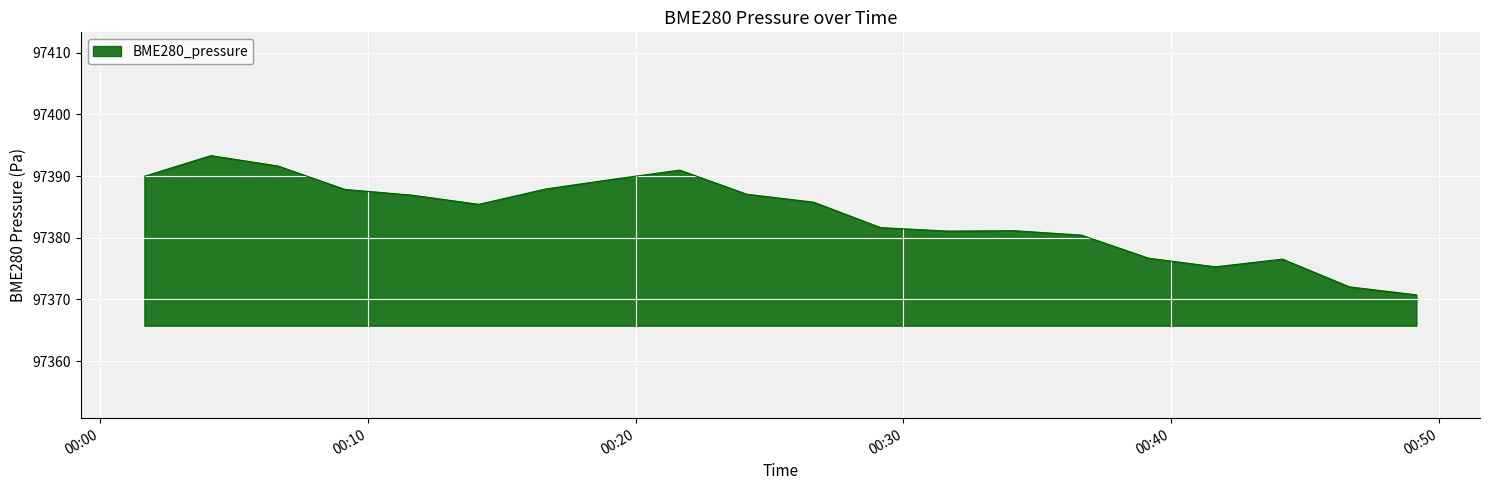

What is the difference between the maximum and minimum values?

22.6